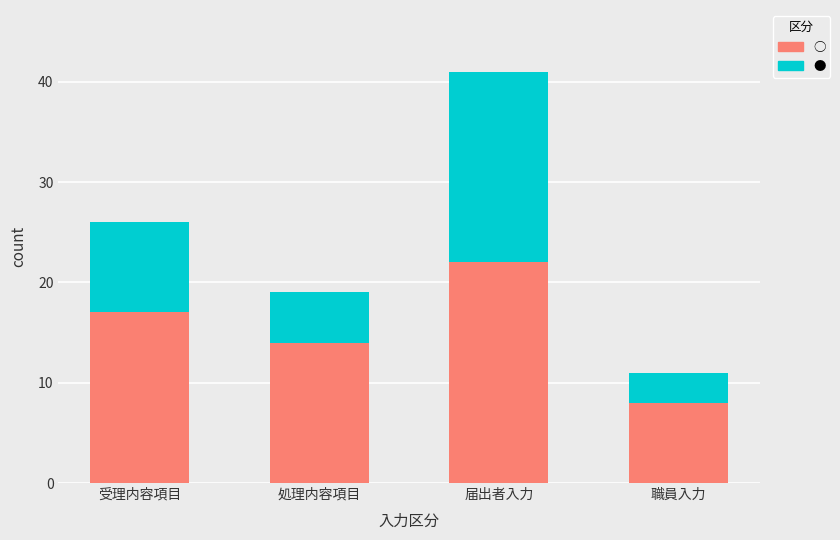

At which label does ○ reach its minimum?

職員入力